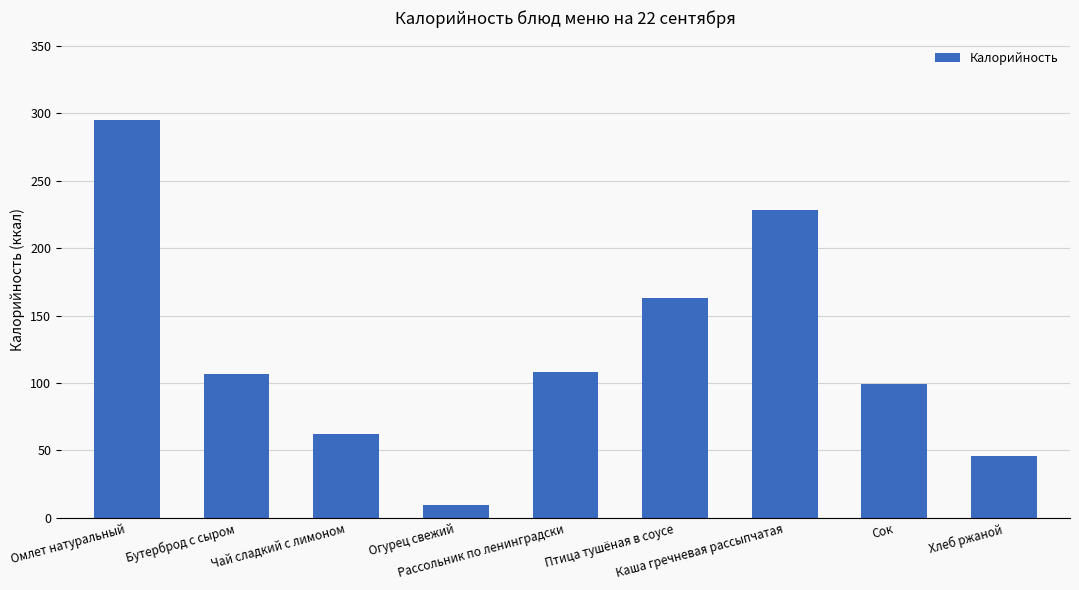

Where does the data first go above 107?

Омлет натуральный